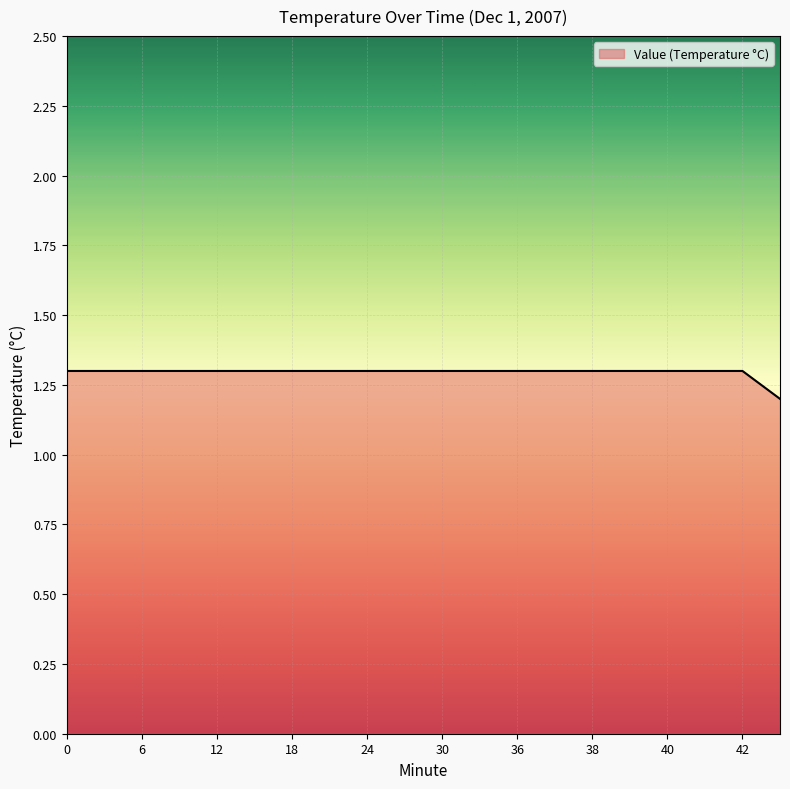

What is the smallest value displayed?

1.2